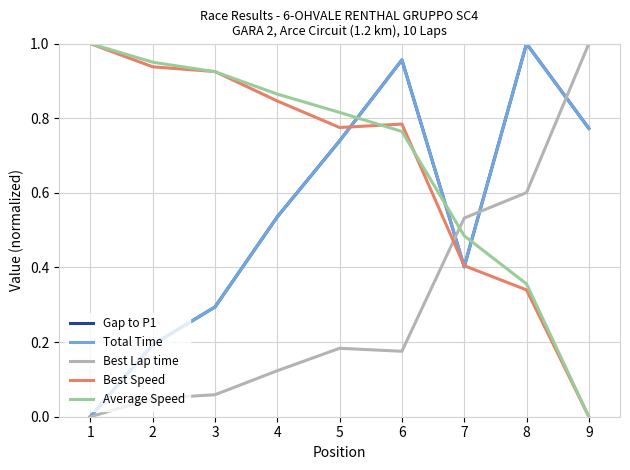

Which series has the largest range (max minus min)?

Gap to P1